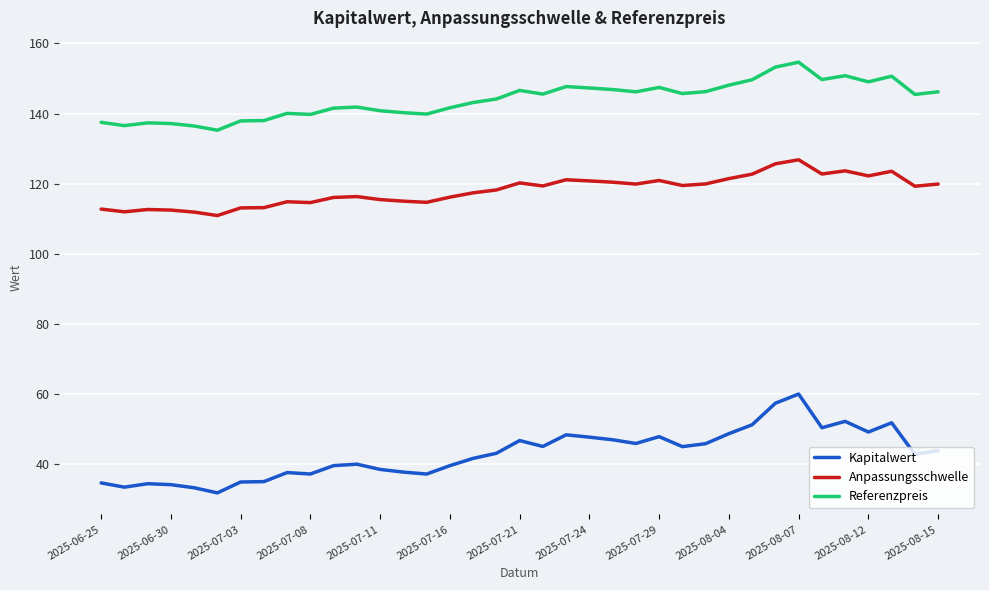

List the series in order of their peak value, lowest first.

Kapitalwert, Anpassungsschwelle, Referenzpreis